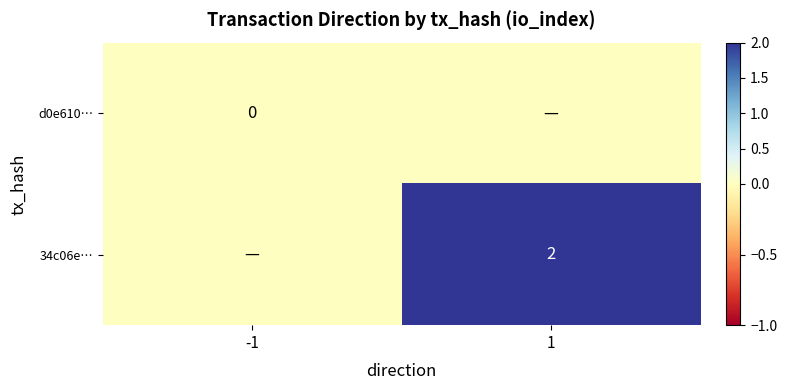

Between -1 and 1, which is larger?

-1